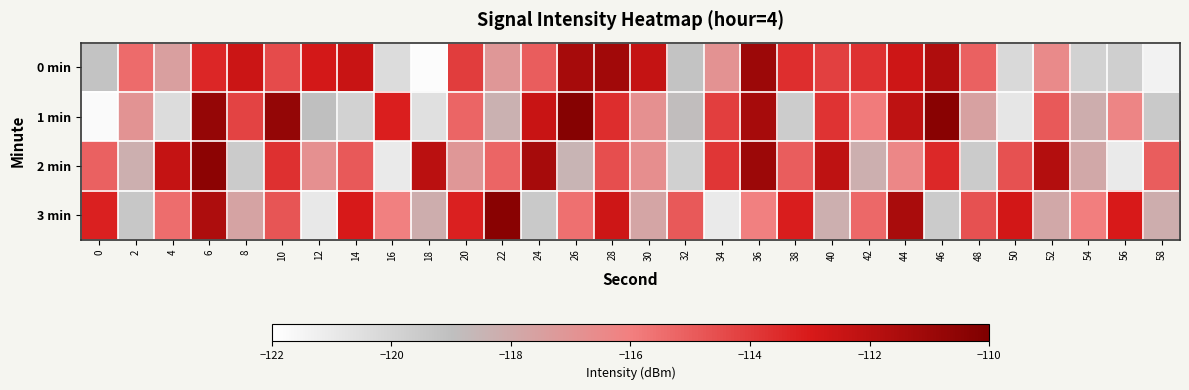

Which has a higher value, 58 or 44?

44